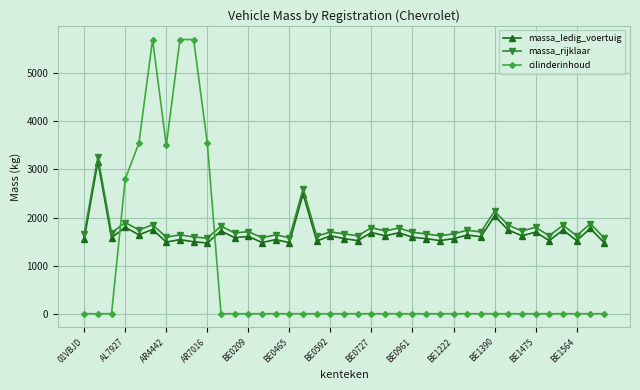

How many data points does each series have?

39